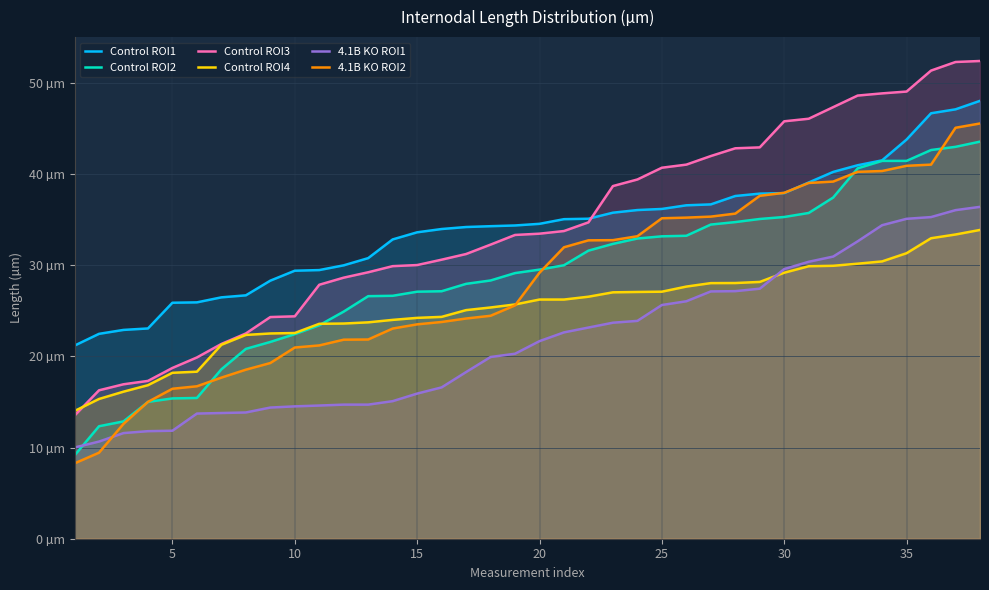

True or false: Control ROI4 has more than 0 points higher than both neighbors.

False